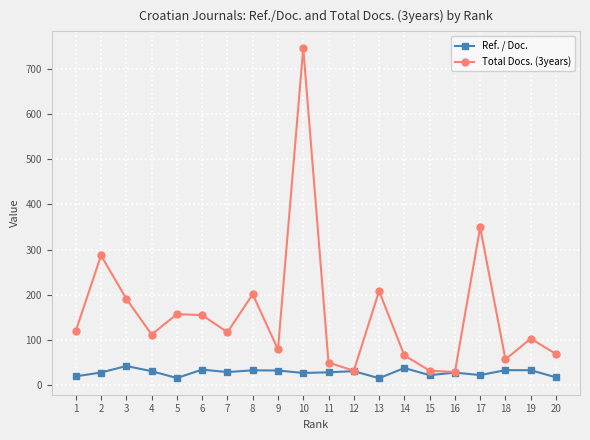

What is the spread (max minus min) of values at 20?

51.7